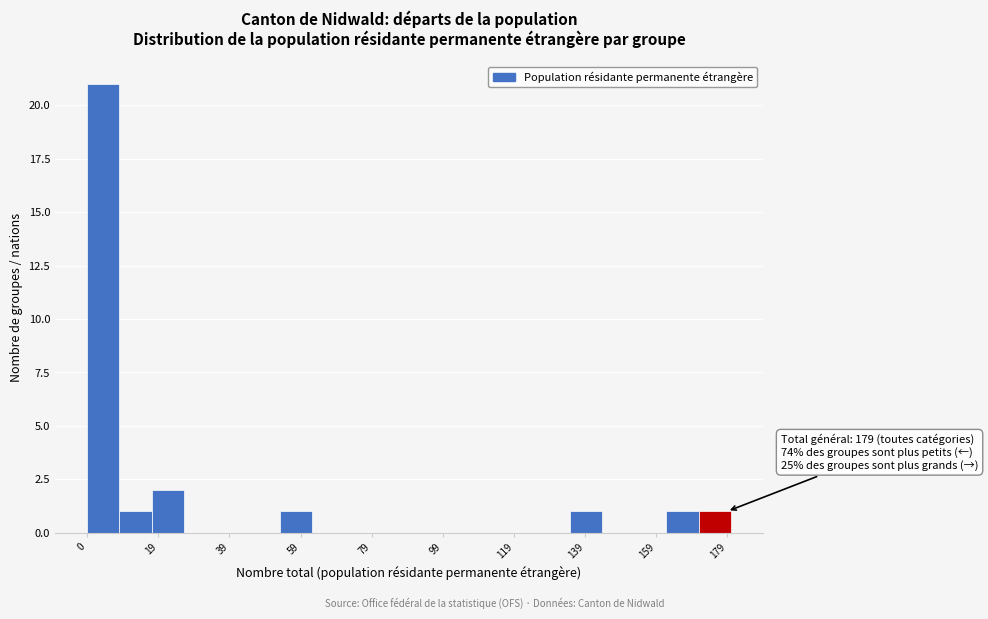

Over which range of the x-axis is the bar tallest?

0 to 9